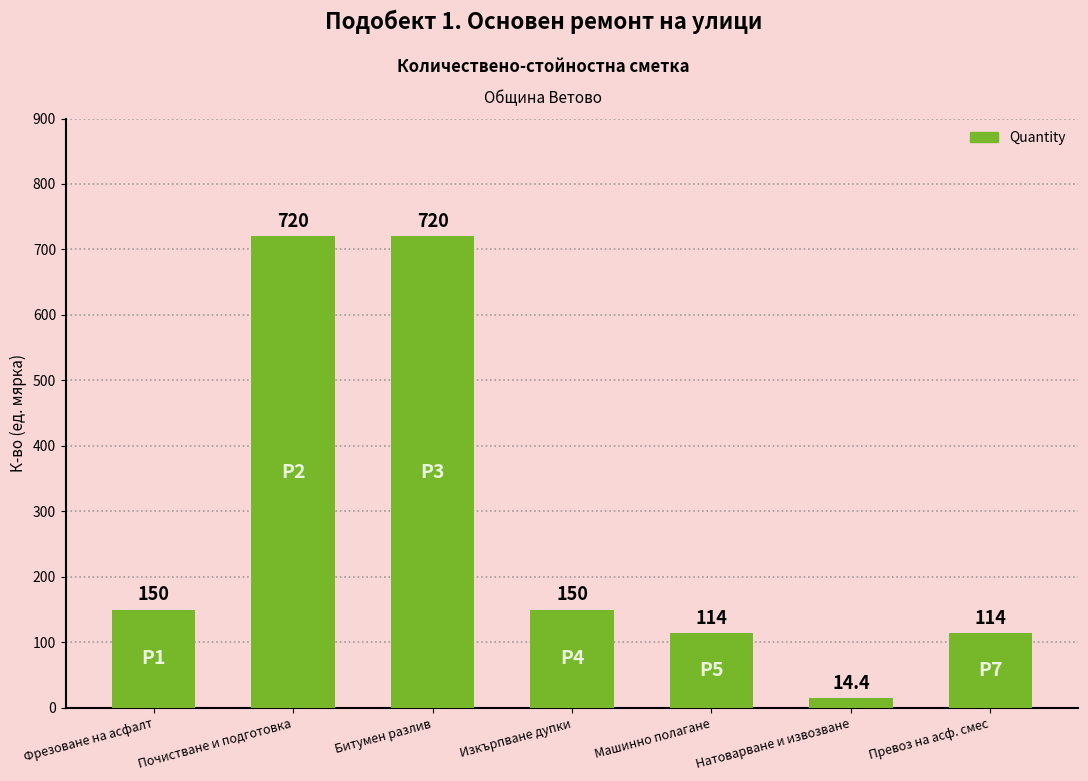

What is the difference between the values at Изкърпване дупки and Битумен разлив?

570.0